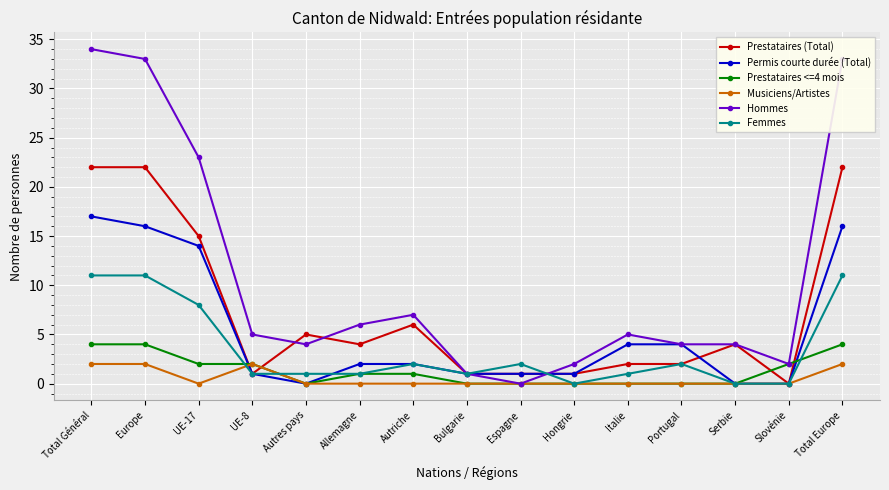

How many data points does each series have?

15